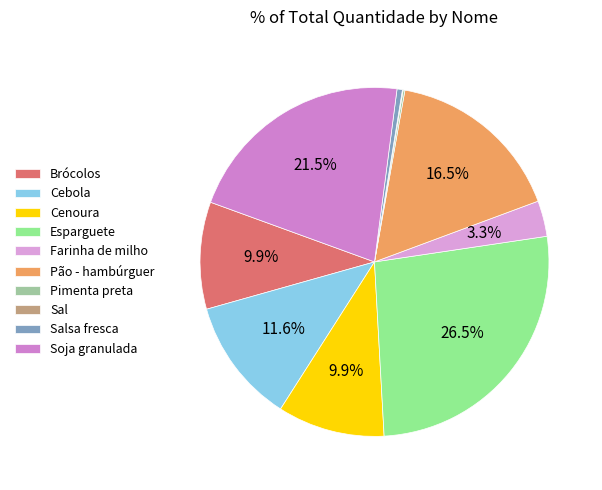

Rank the categories by value from lowest to highest.

Sal, Pimenta preta, Salsa fresca, Farinha de milho, Brócolos, Cenoura, Cebola, Pão - hambúrguer, Soja granulada, Esparguete